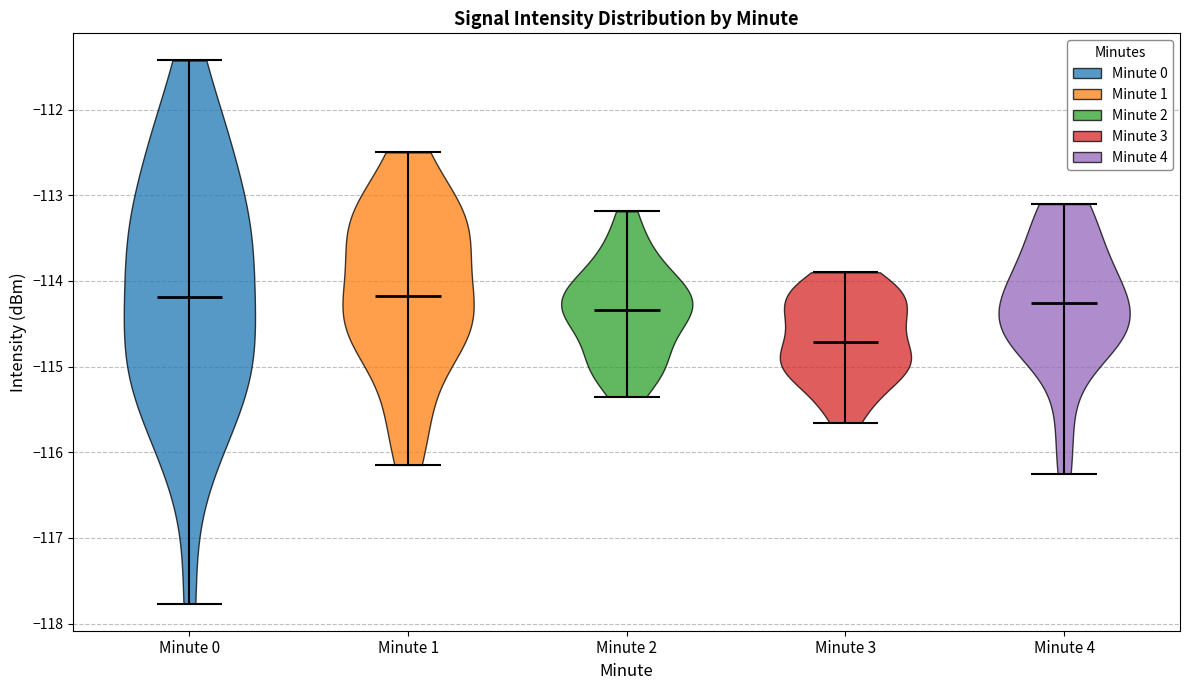

Which violin has the lowest median line?

Minute 3